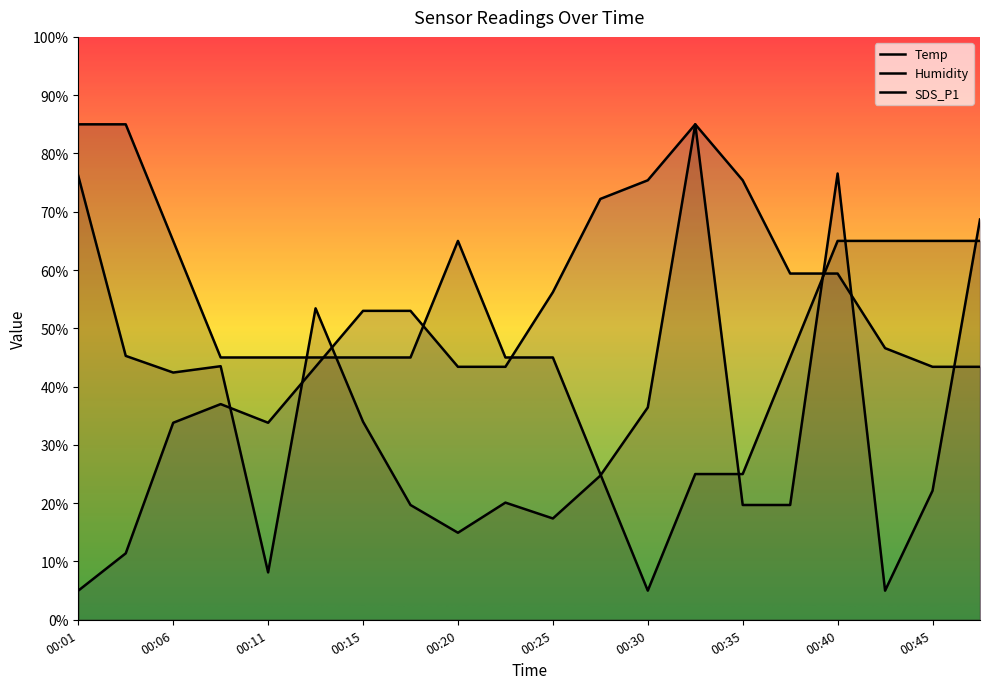

Which series has the largest total across all categories?

Temp